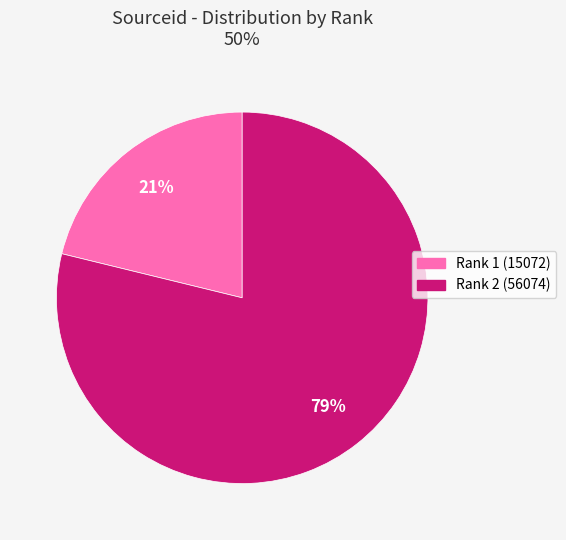

Is there any slice that represents more than half of the pie?

Yes